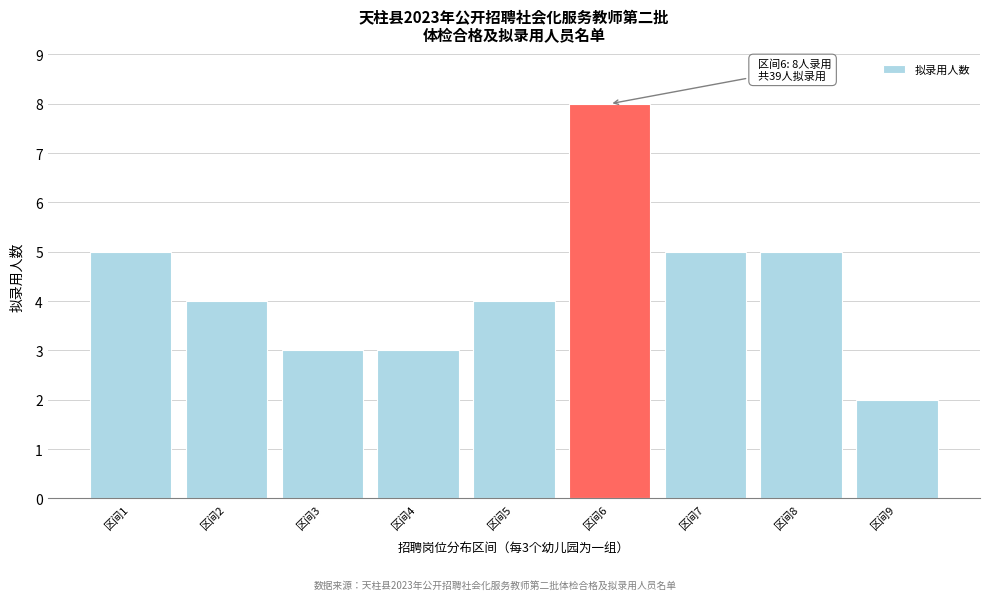

Reading right to left, transcribe all the data shown in this chart.

区间9=2	区间8=5	区间7=5	区间6=8	区间5=4	区间4=3	区间3=3	区间2=4	区间1=5